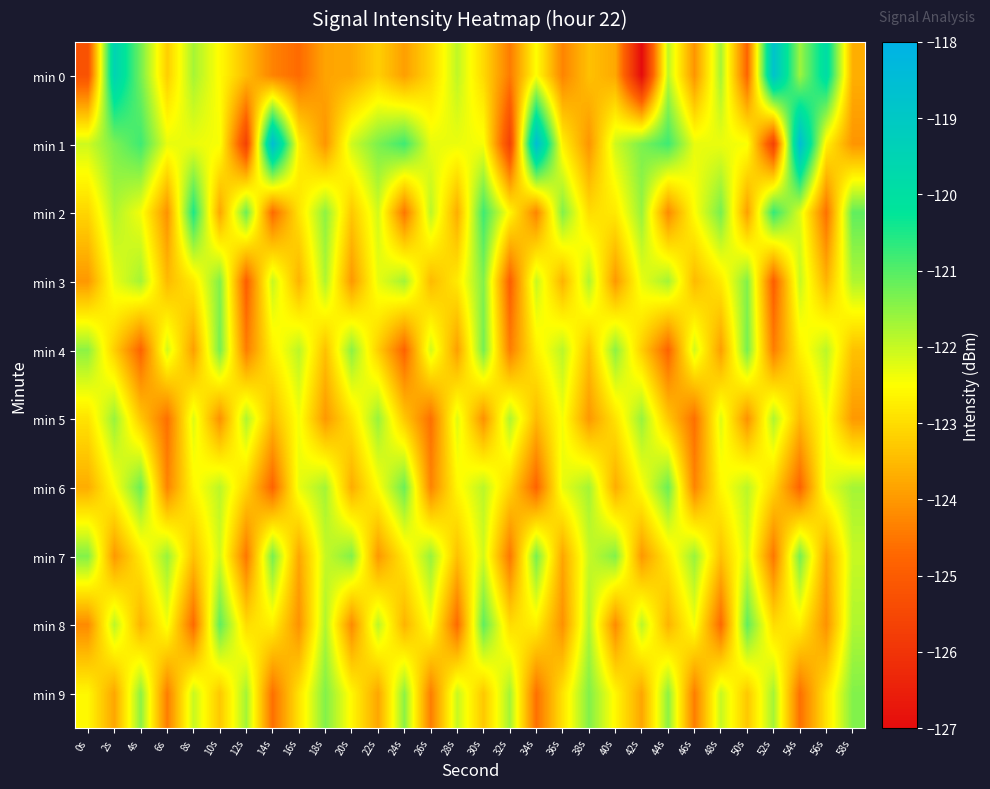

Between 42s and 56s, which is larger?

56s